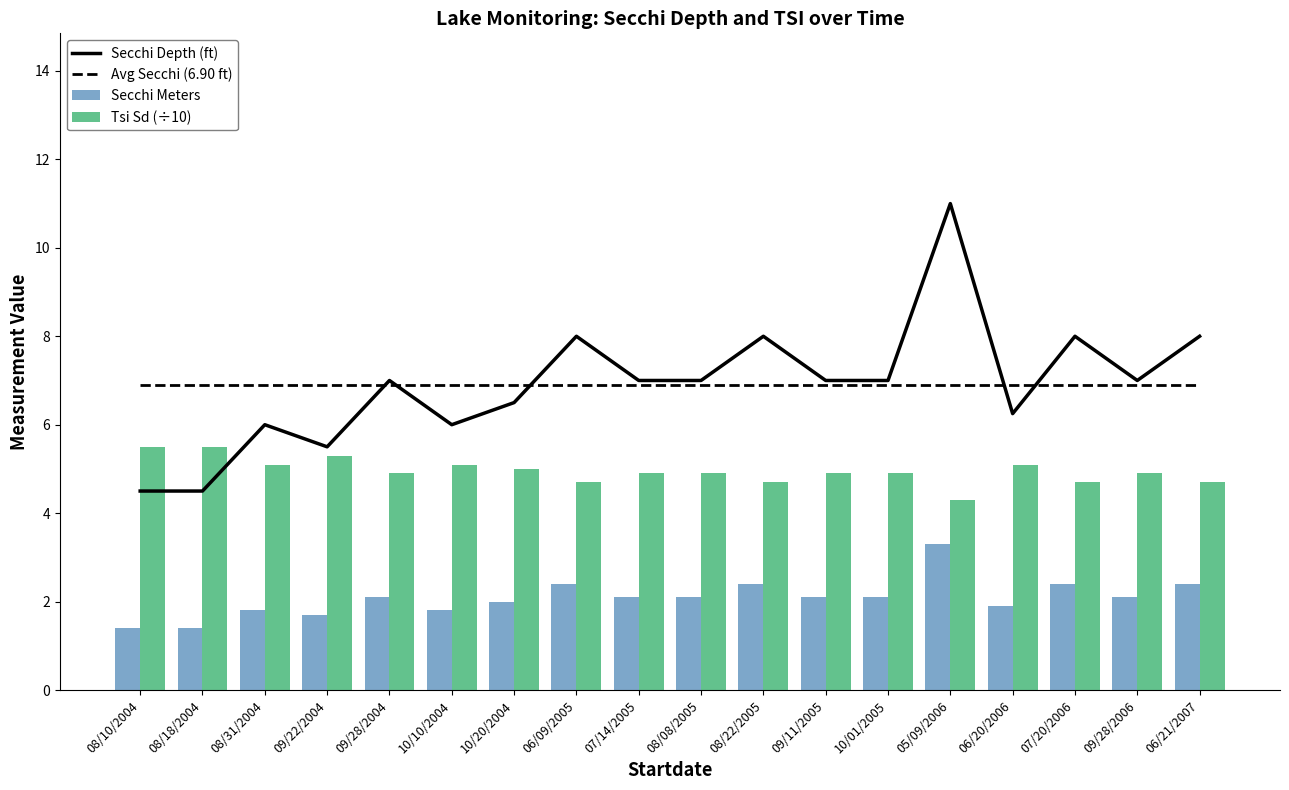

Does the chart contain any negative values?

No